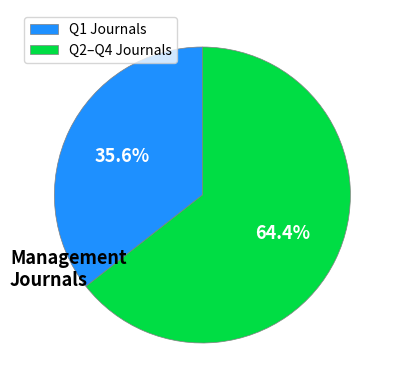

Which has a higher value, Q2–Q4 Journals or Q1 Journals?

Q2–Q4 Journals